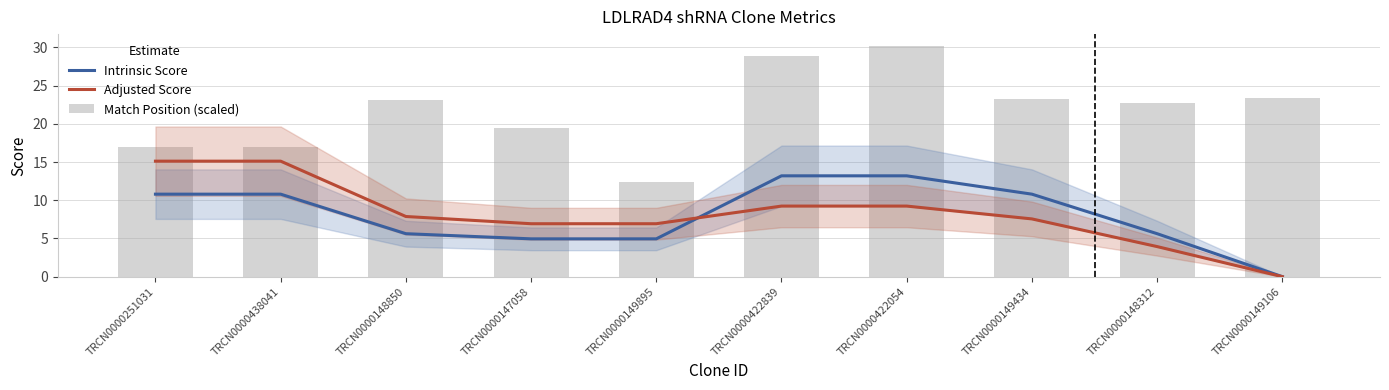

At TRCN0000422839, list the series in order from smallest to largest.

Adjusted Score, Intrinsic Score, Match Position (scaled)